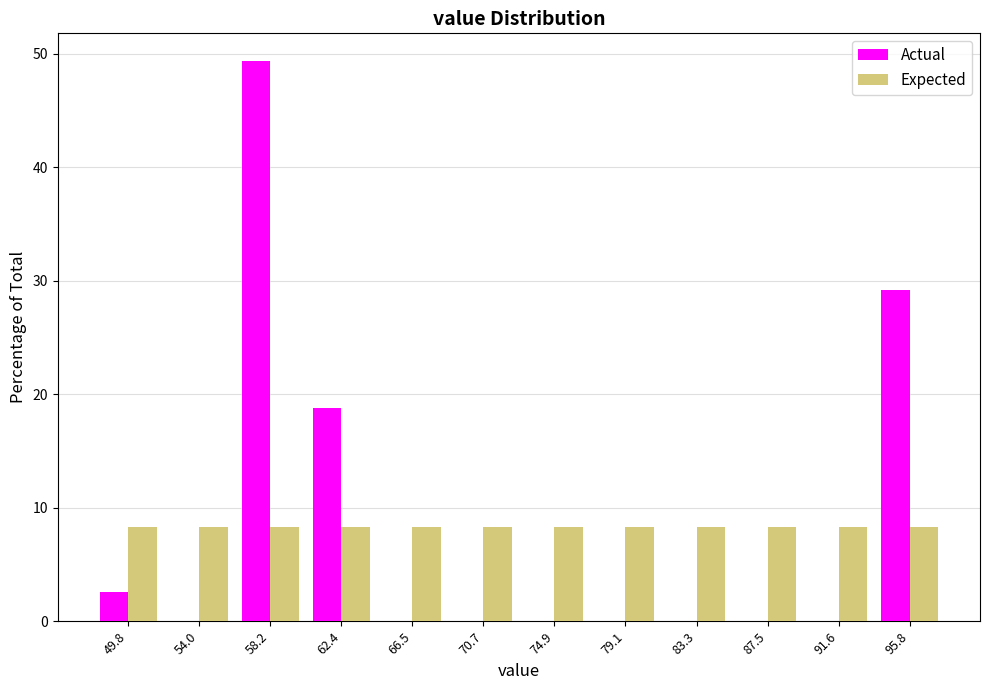

Reading left to right, list all the values displayed in this chart.

Actual: 49.8=2.6	54.0=0.0	58.2=49.4	62.4=18.8	66.5=0.0	70.7=0.0	74.9=0.0	79.1=0.0	83.3=0.0	87.5=0.0	91.6=0.0	95.8=29.2
Expected: 49.8=8.3	54.0=8.3	58.2=8.3	62.4=8.3	66.5=8.3	70.7=8.3	74.9=8.3	79.1=8.3	83.3=8.3	87.5=8.3	91.6=8.3	95.8=8.3